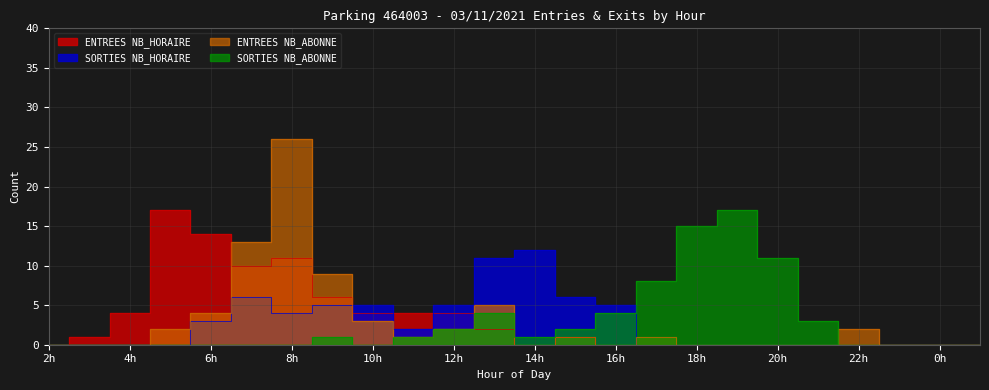

How many positive values does the SORTIES NB_ABONNE series have?

12